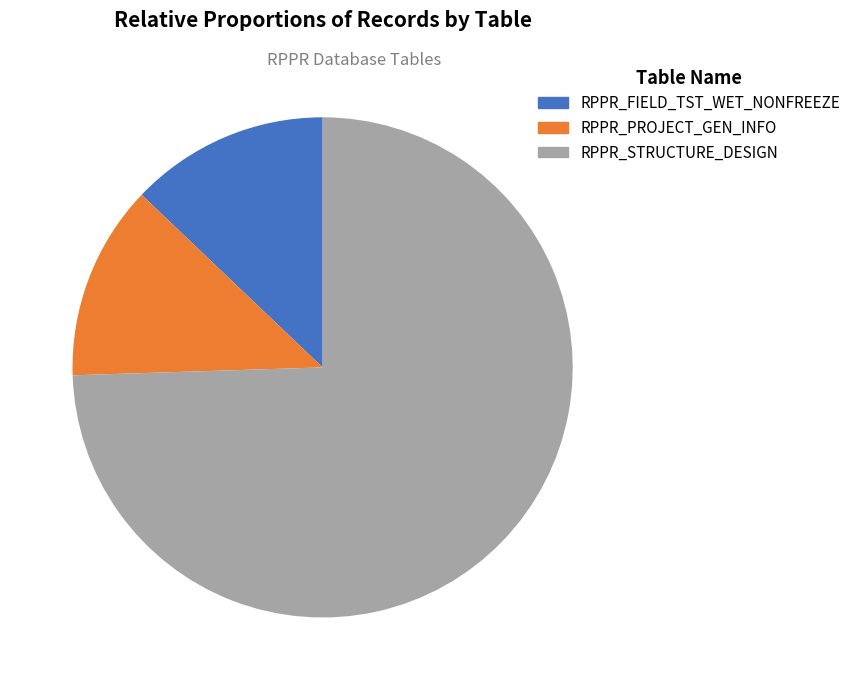

To the nearest percent, what is the difference between the RPPR_STRUCTURE_DESIGN and RPPR_FIELD_TST_WET_NONFREEZE slice percentages?

62%